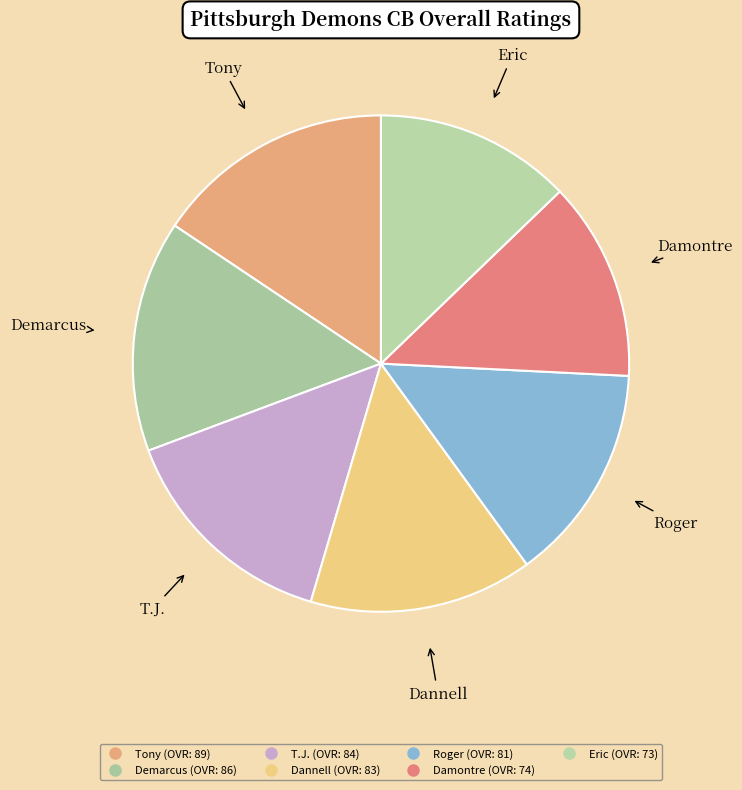

Rank the categories by value from lowest to highest.

Eric, Damontre, Roger, Dannell, T.J., Demarcus, Tony